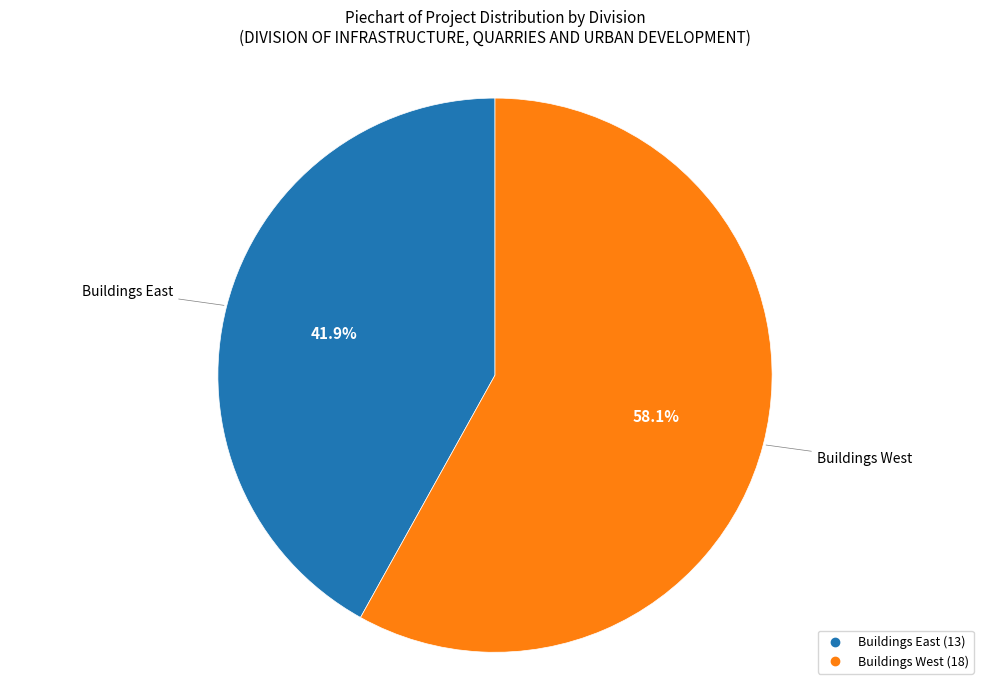

What percentage is NOT represented by Buildings East?

58.1%